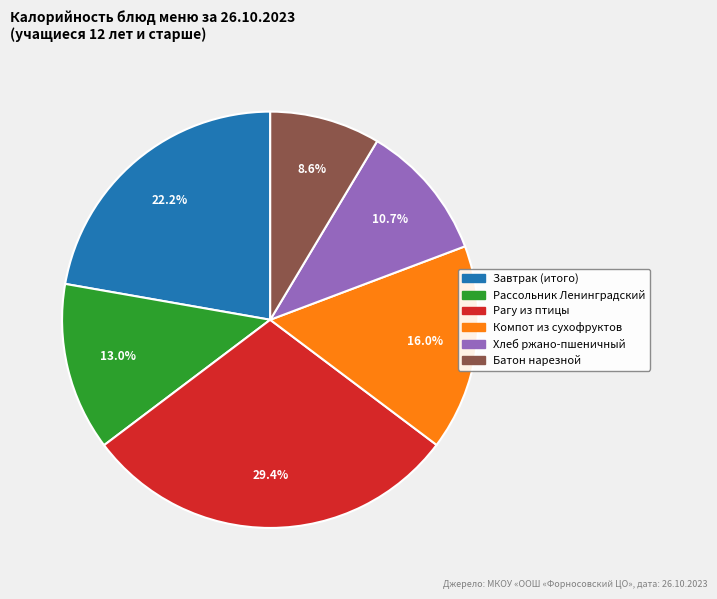

To the nearest percent, what portion does Батон нарезной represent?

9%